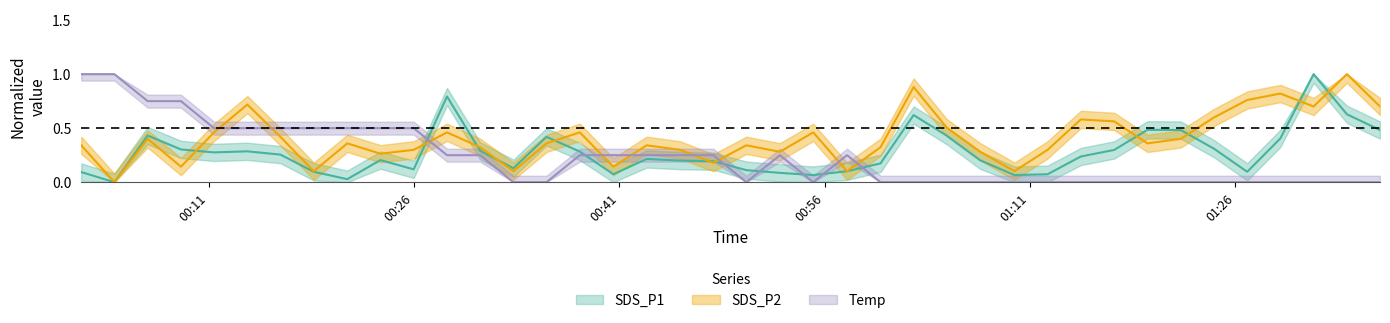

Is it true that SDS_P1 equals 0.0 at 16?

False